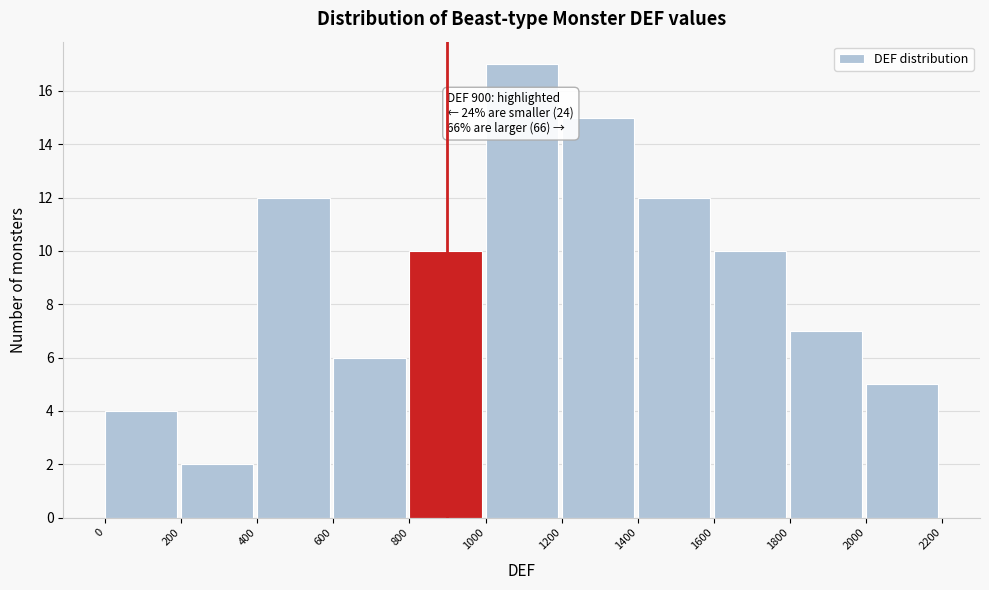

Which range on the x-axis has the tallest bar?

1000 to 1200